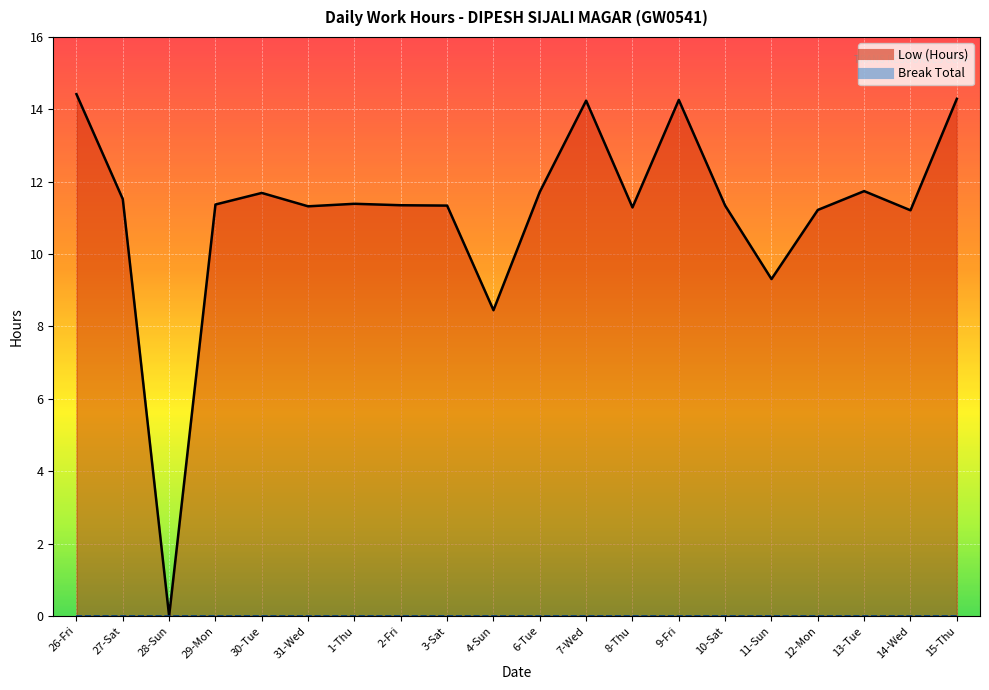

What is the sum of the Low (Hours) line values at 14-Wed and 30-Tue?

22.9